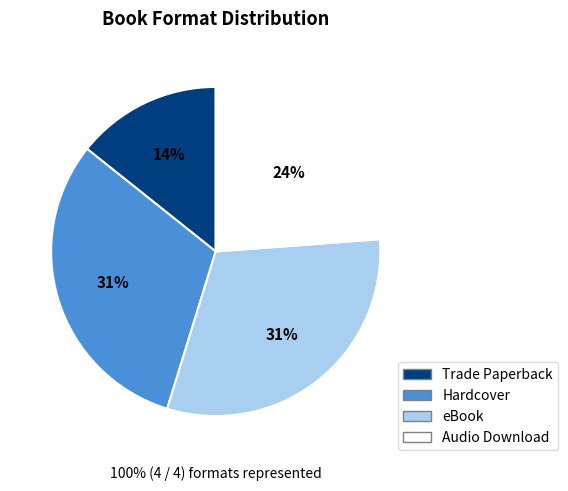

Which slice is the largest?

Hardcover